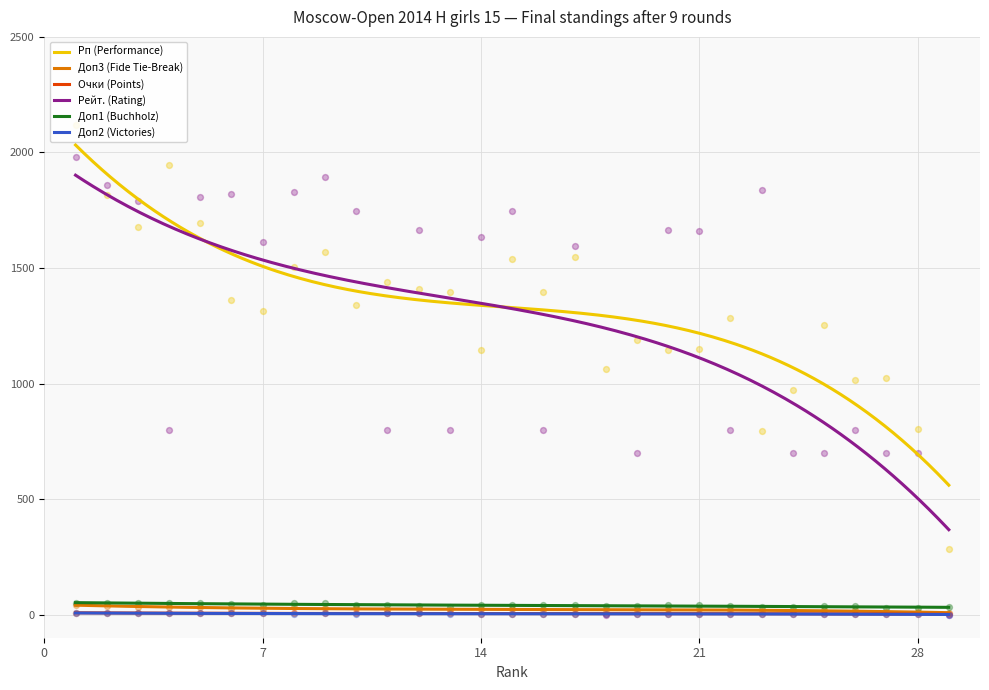

Is the value of Доп3 (Fide Tie-Break) at 27 greater than the value of Доп2 (Victories) at 26?

Yes